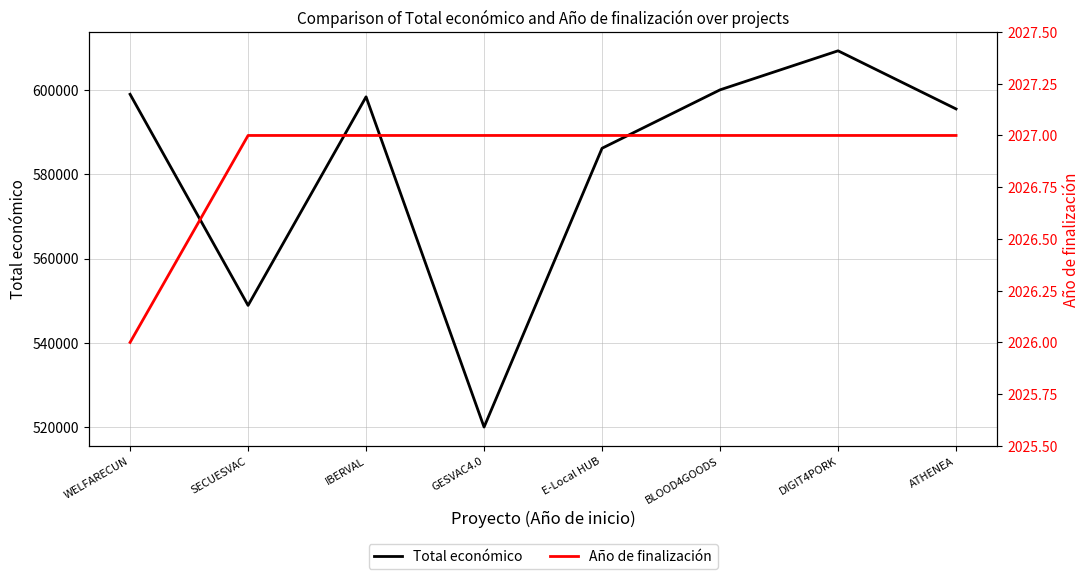

At which label does Total económico first exceed 598303?

WELFARECUN